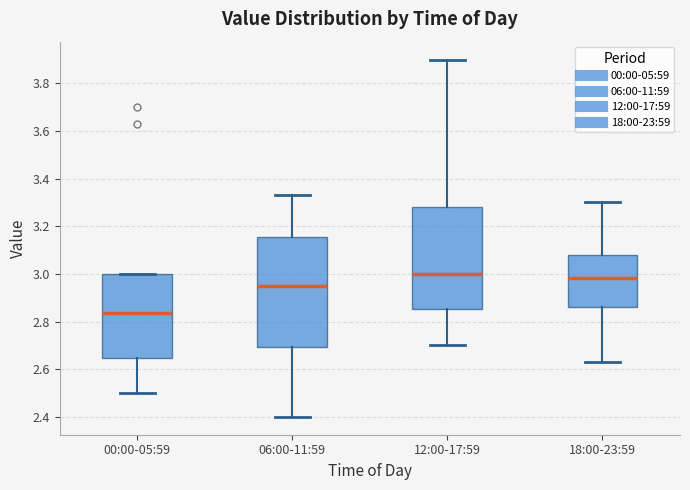

Which box is the tallest, from its lower edge to its upper edge?

06:00-11:59